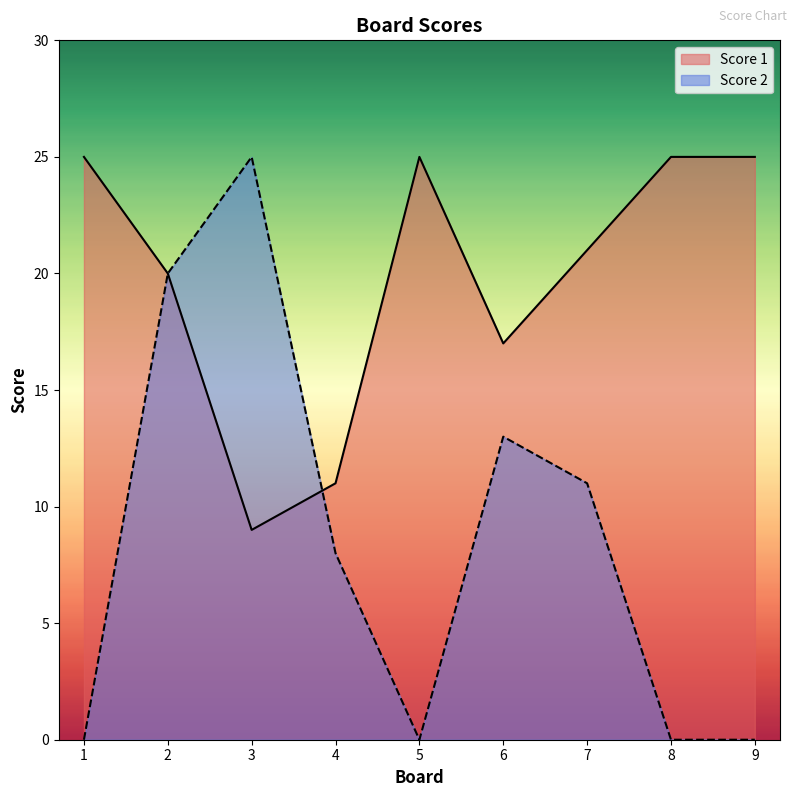

How many interior local peaks does the Score 2 series have?

2